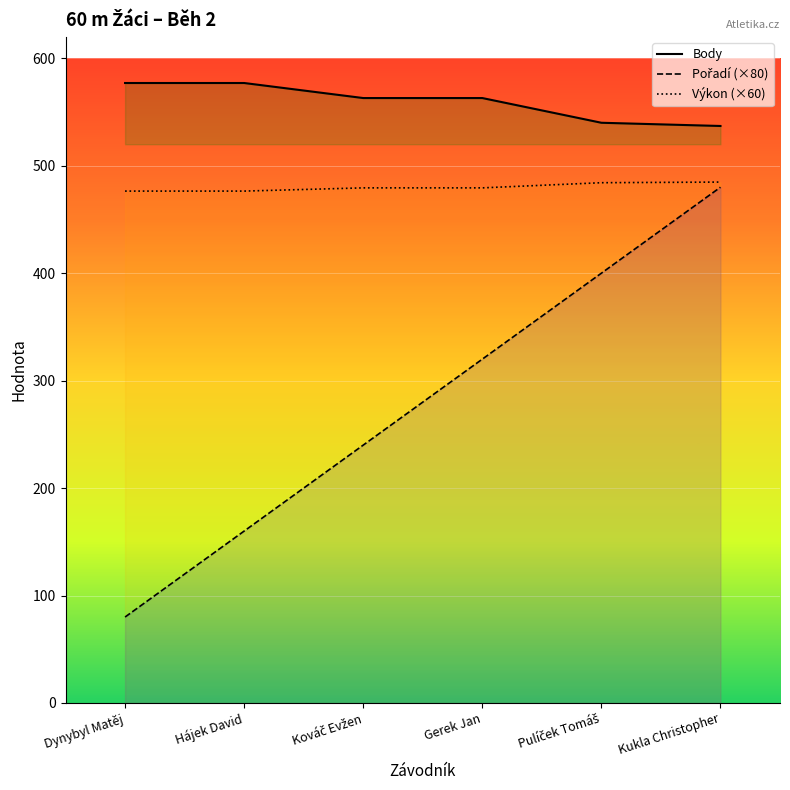

Between Dynybyl Matěj and Hájek David, which series saw the biggest shift?

Pořadí (×80)